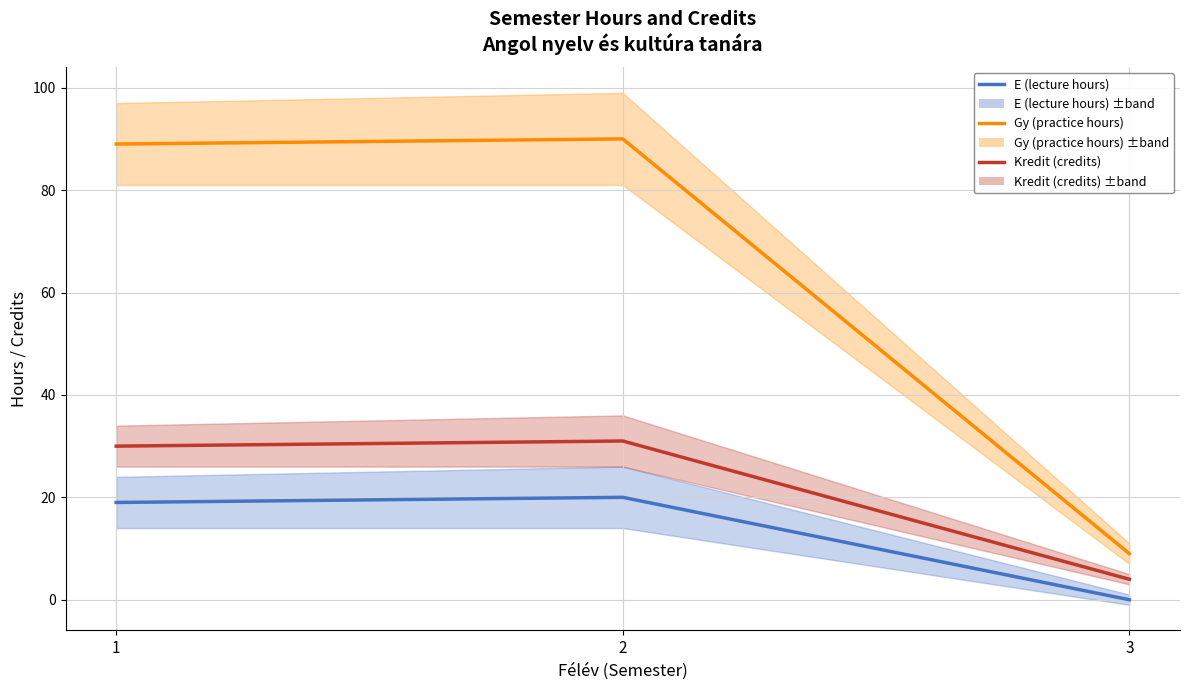

Which series has the largest total across all categories?

Gy (practice hours)